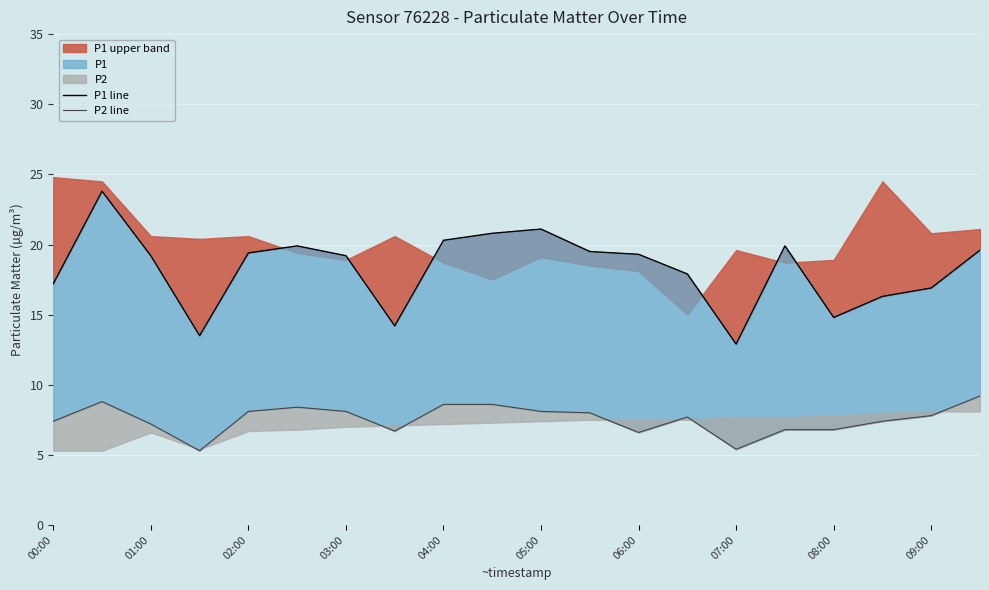

What is the sum of all P2 line values?

151.0